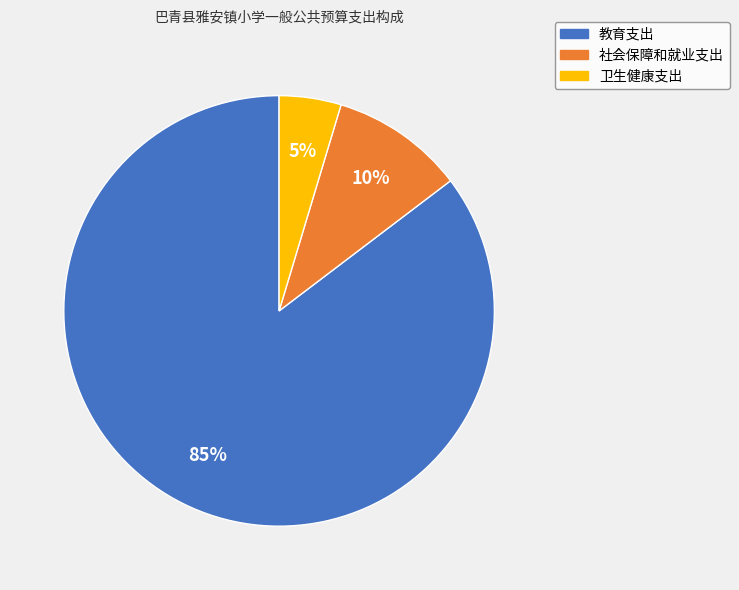

Which category has the biggest portion of the pie?

教育支出